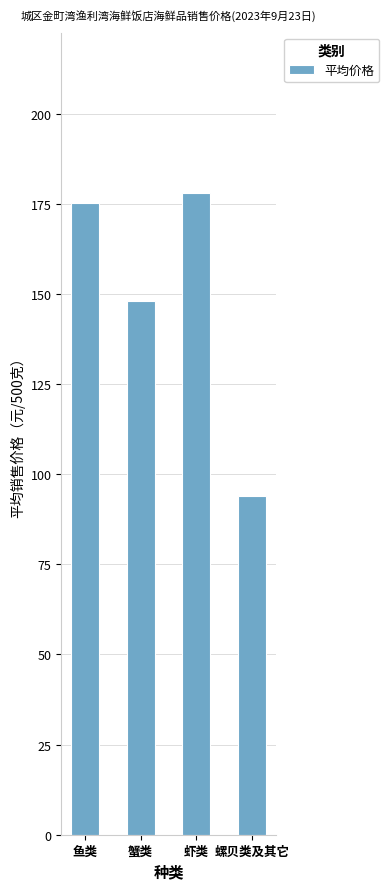

Is it true that the value at 螺贝类及其它 is 125.2?

False